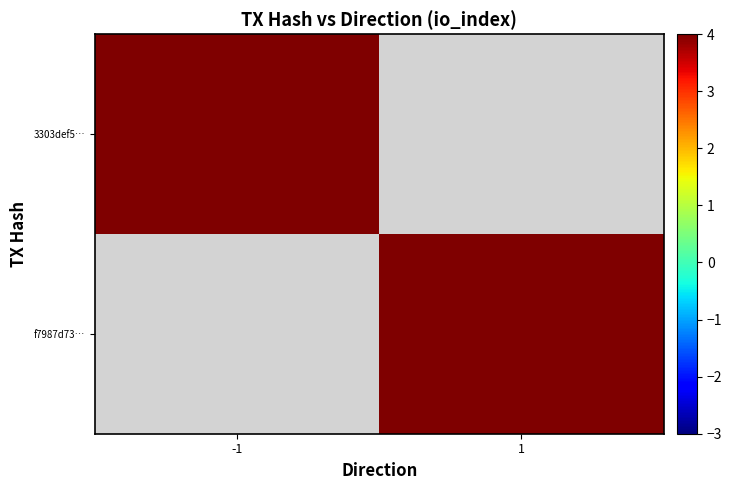

Which category has the highest value in the 3303def5… series?

-1